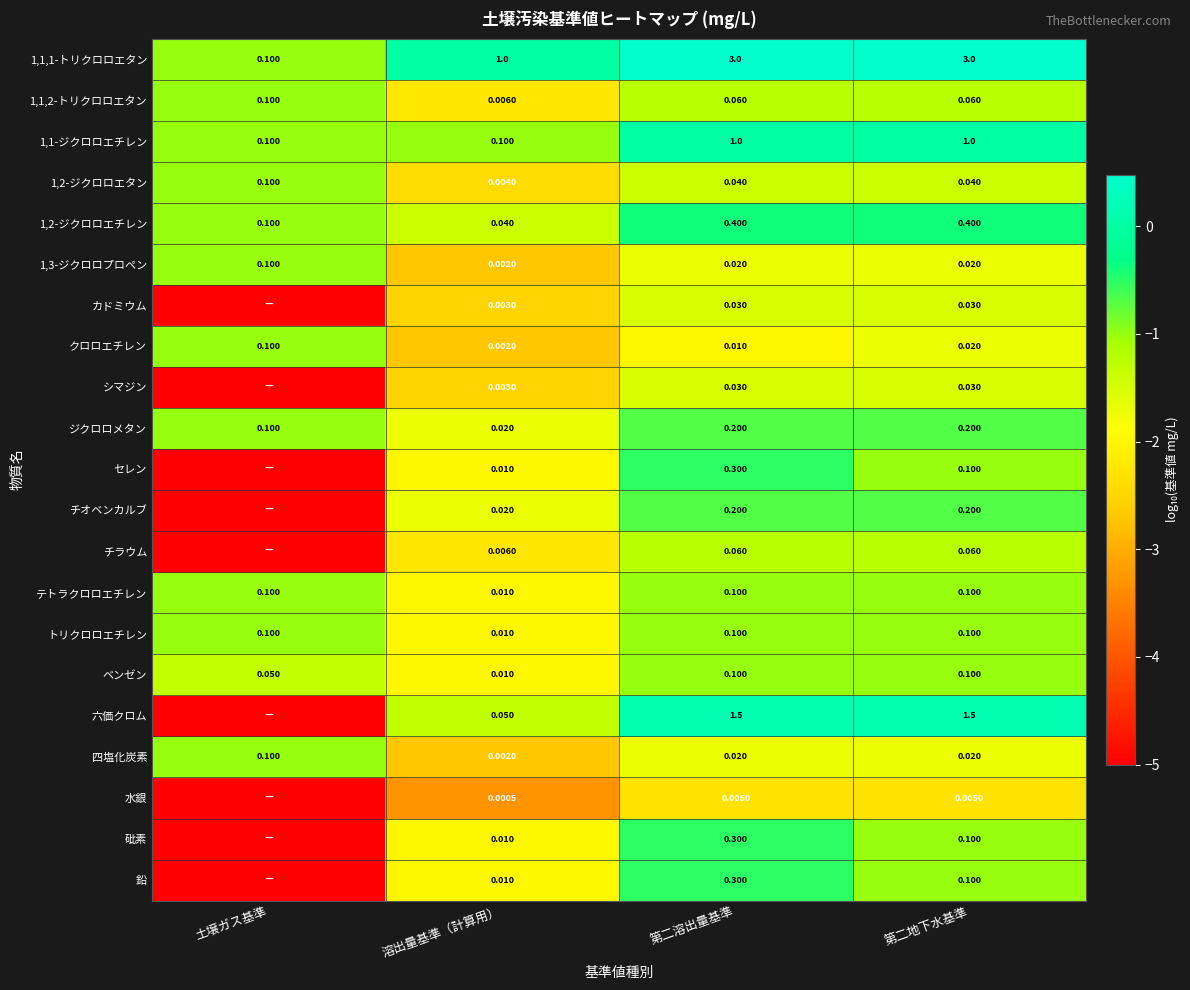

At which category is the sum across all series the highest?

第二溶出量基準